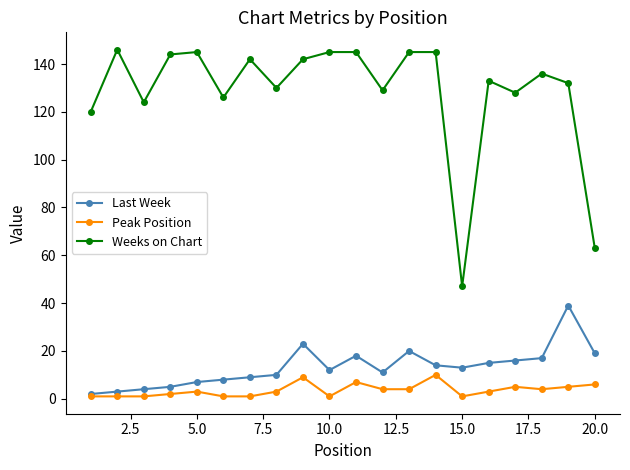

Does the chart display data point markers on the line(s)?

Yes